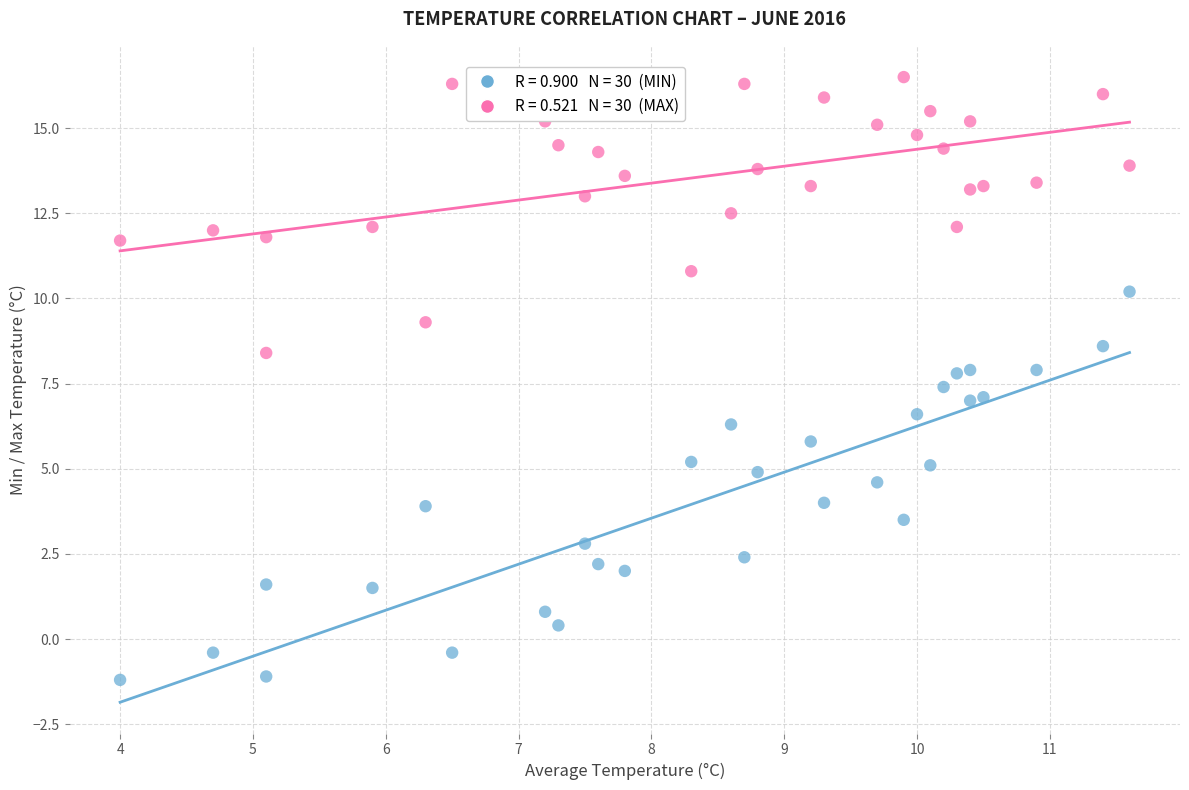

Across all data points, what is the range of X values (max minus min)?

7.6